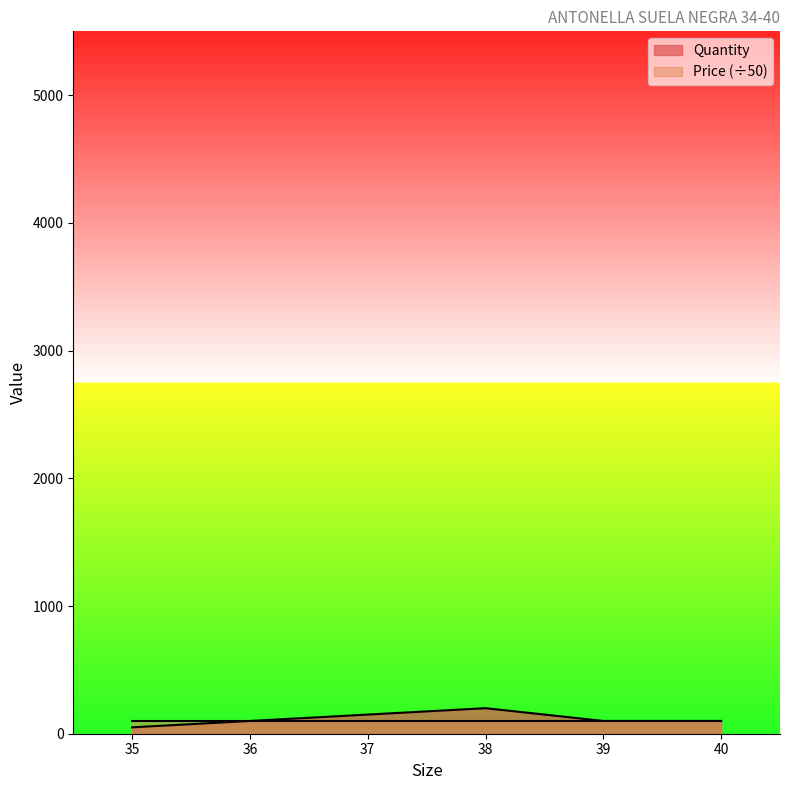

What is the difference between the maximum and minimum values?

150